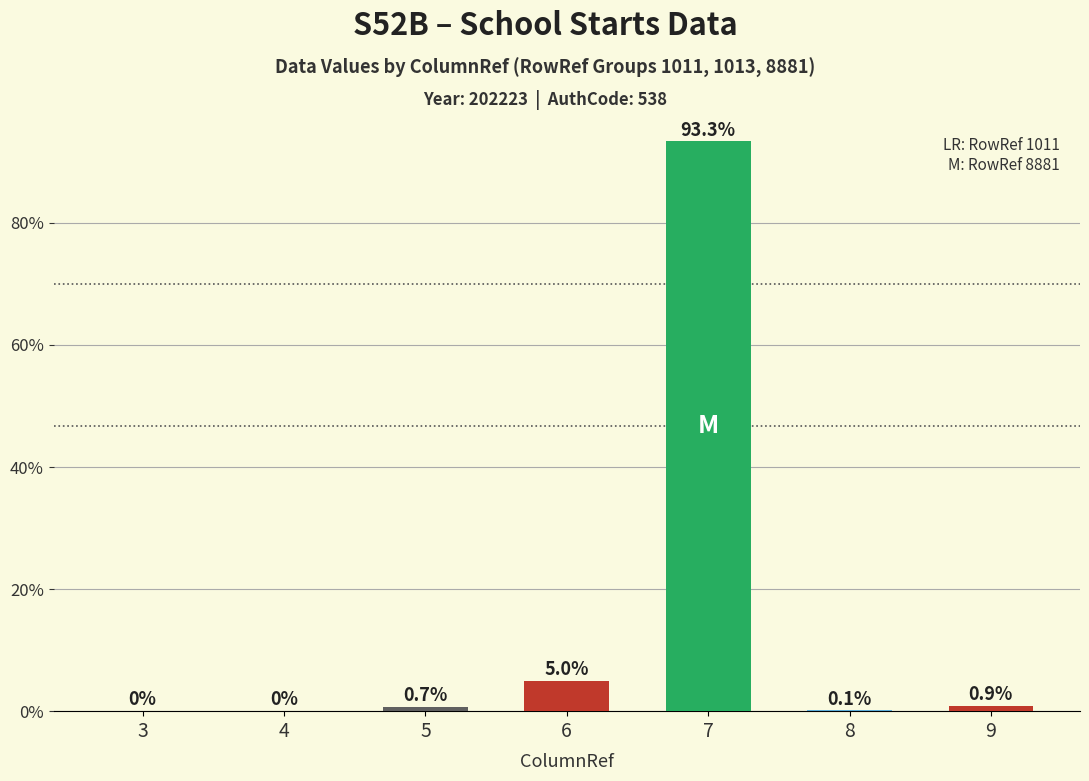

What is the average value?

14.3